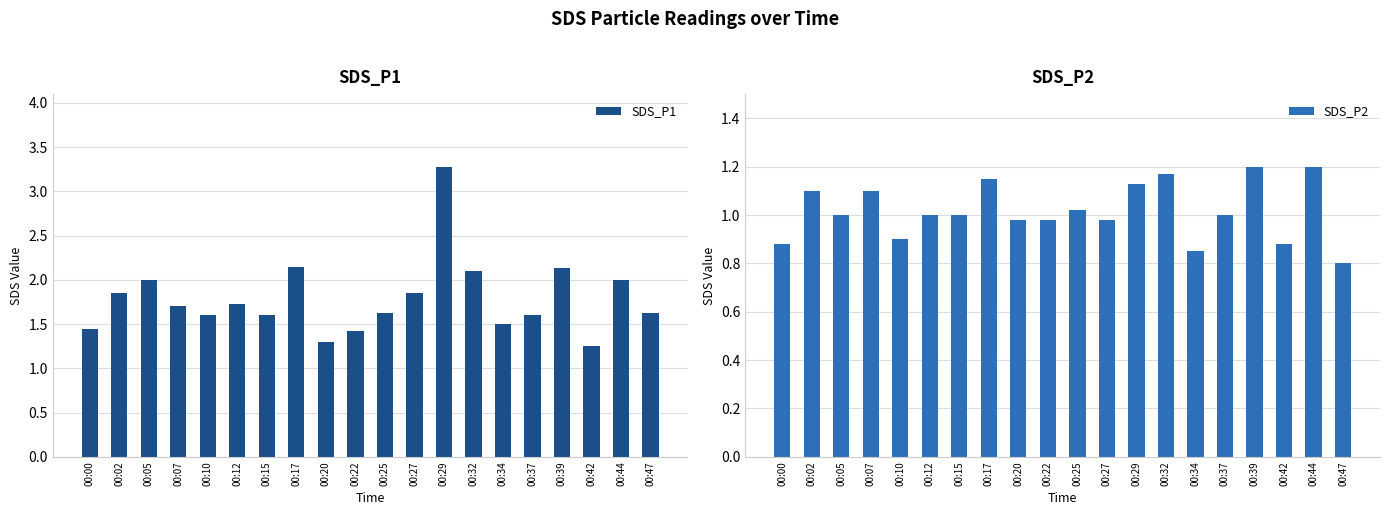

Which series has the largest range (max minus min)?

SDS_P1